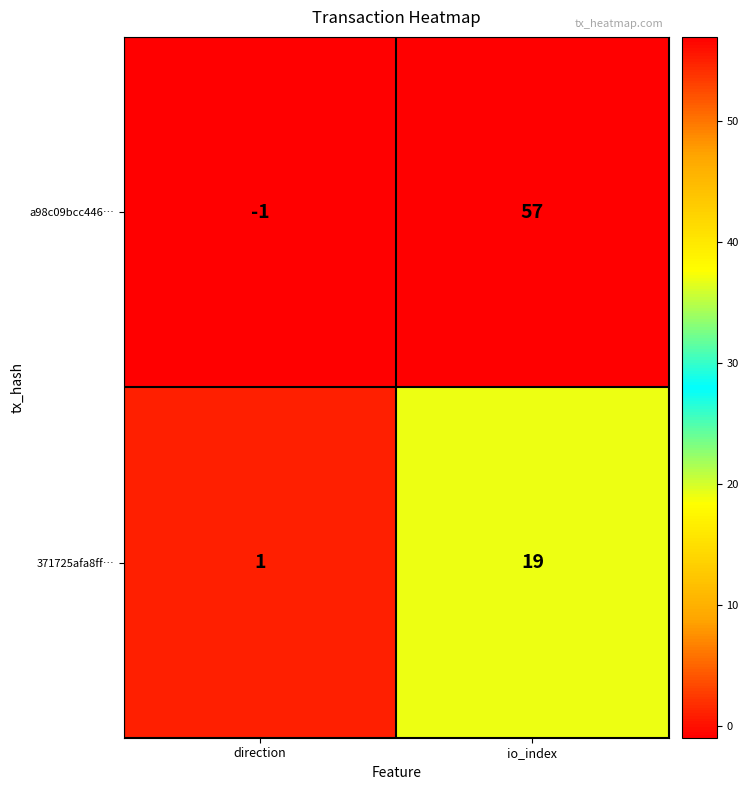

At which label is a98c09bcc446… closest to 28?

direction